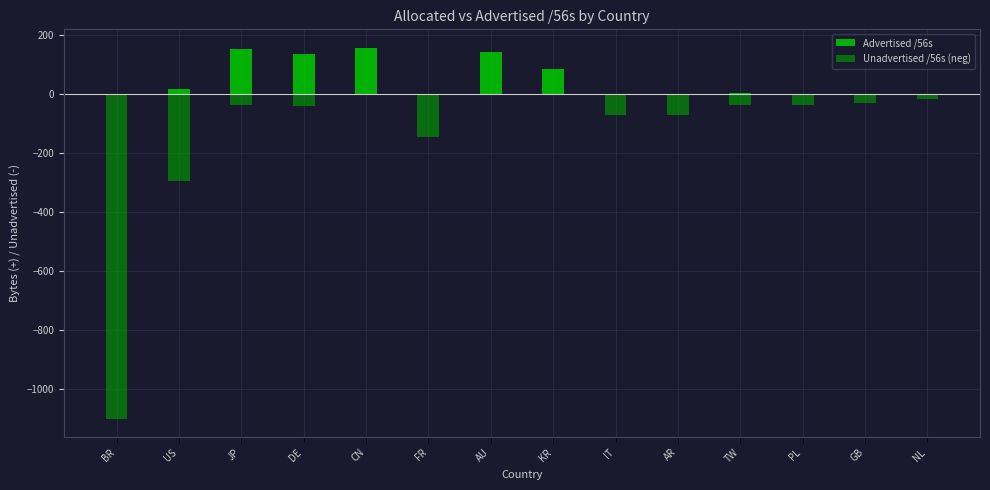

The Unadvertised /56s (neg) series shows -294.8 at US. True or false?

True